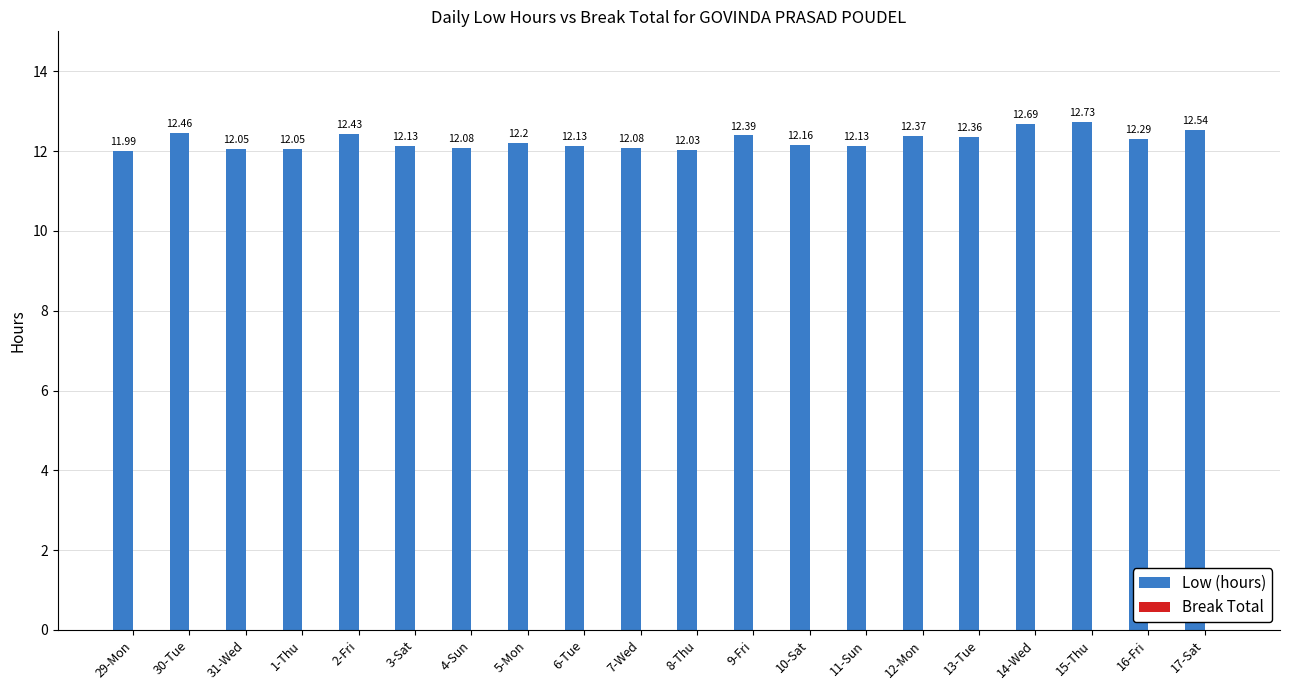

What is the change in value from 2-Fri to 11-Sun?

-0.3